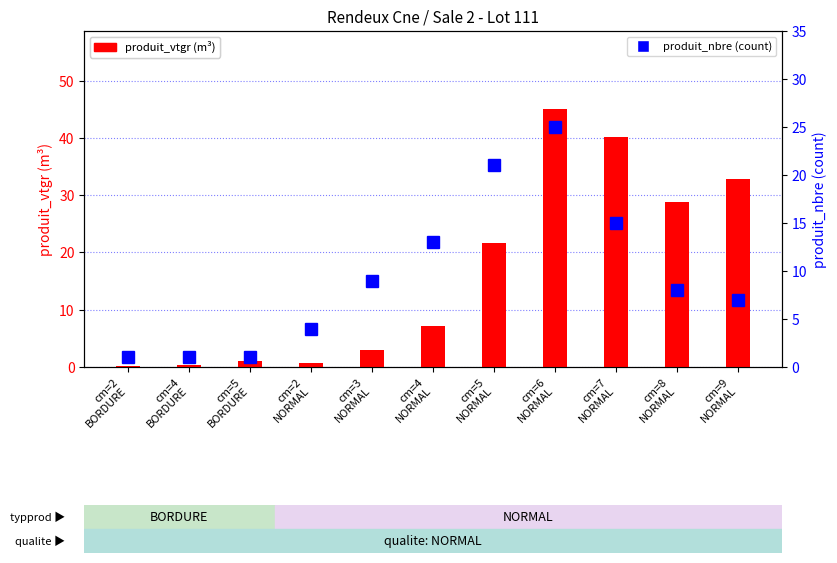

At cm=8
NORMAL, list the series in order from smallest to largest.

produit_nbre (count), produit_vtgr (m³)